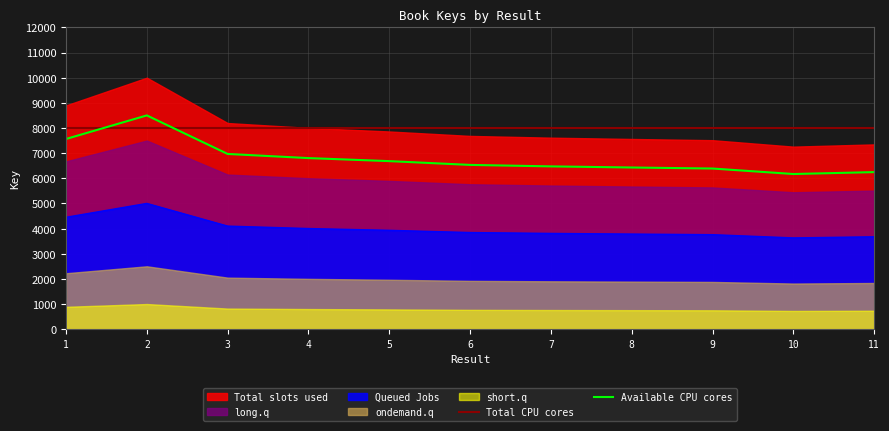

What is the lowest value of the Available CPU cores series?

6169.5